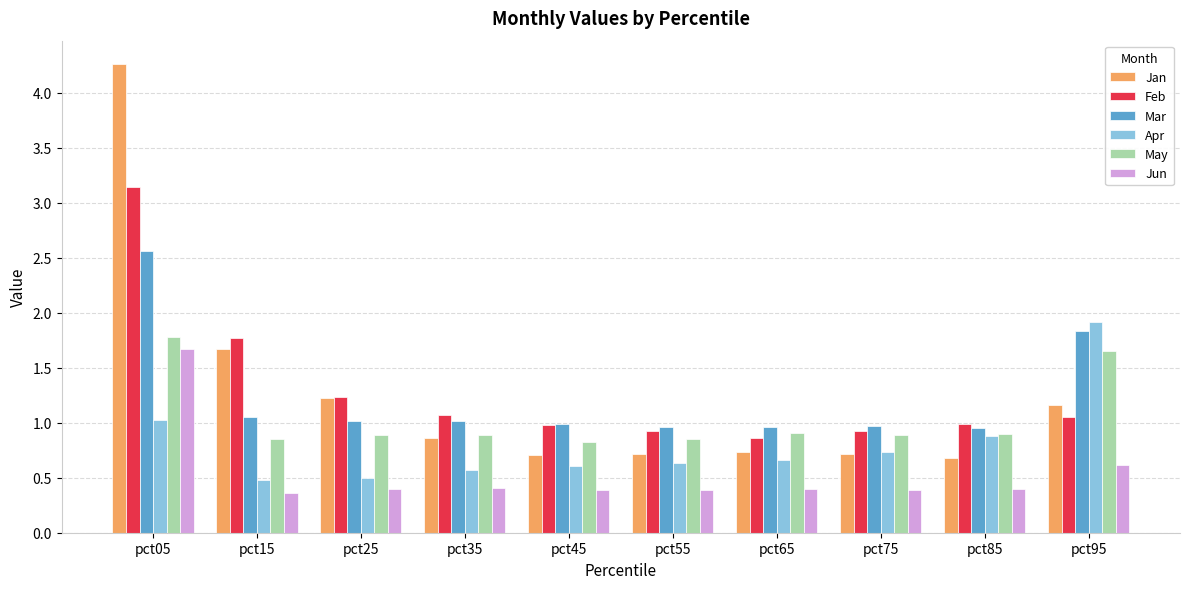

What is the value of the Mar bar at the 3rd from the left?

1.0